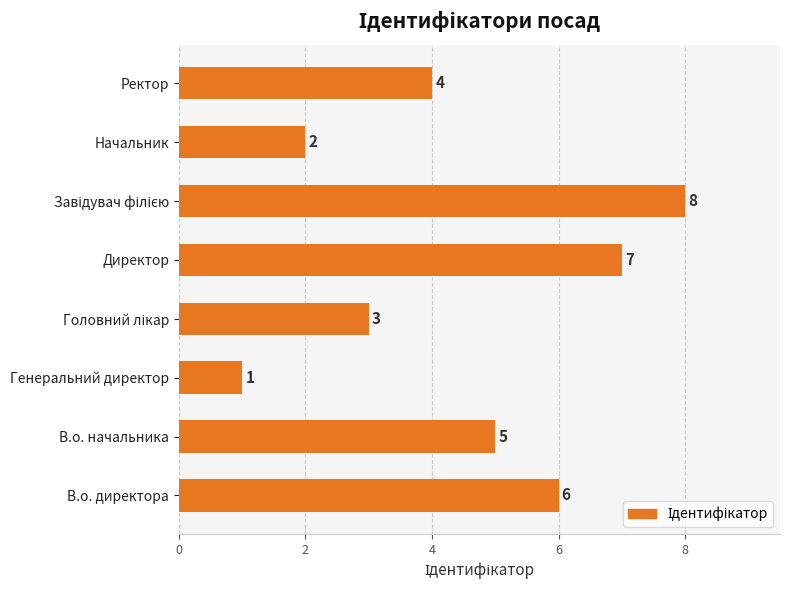

Reading bottom to top, extract all data points from this chart.

6	5	1	3	7	8	2	4